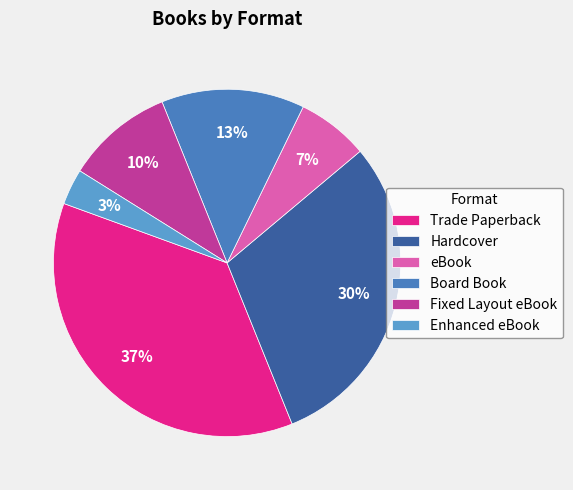

Count the number of slices in the pie.

6